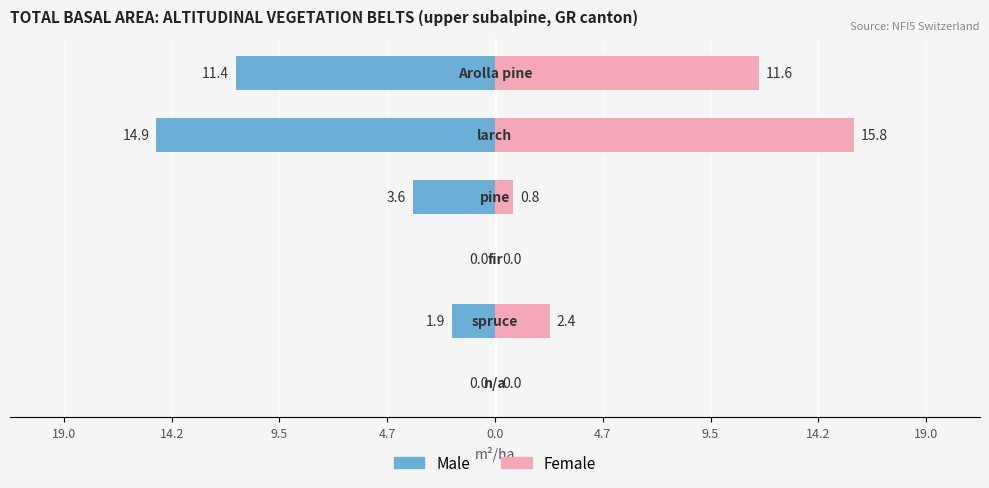

How many bars are there in each group?

2